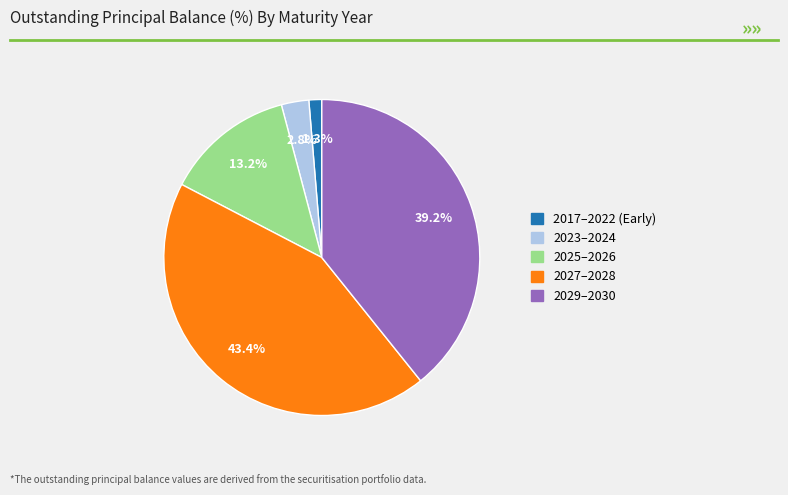

Is there any slice that represents more than half of the pie?

No